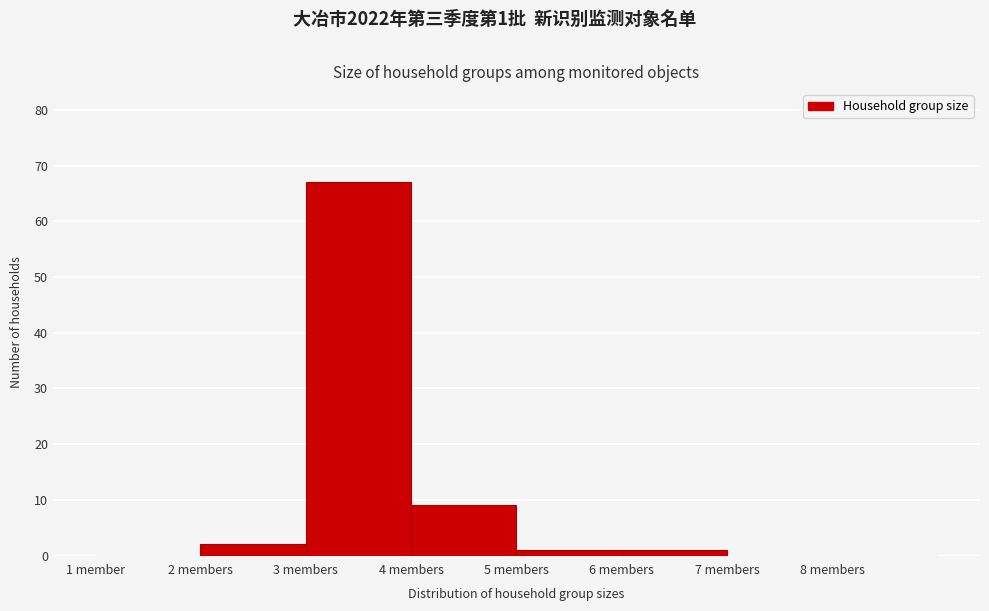

Reading left to right, list all the values displayed in this chart.

1 member=0	2 members=2	3 members=67	4 members=9	5 members=1	6 members=1	7 members=0	8 members=0